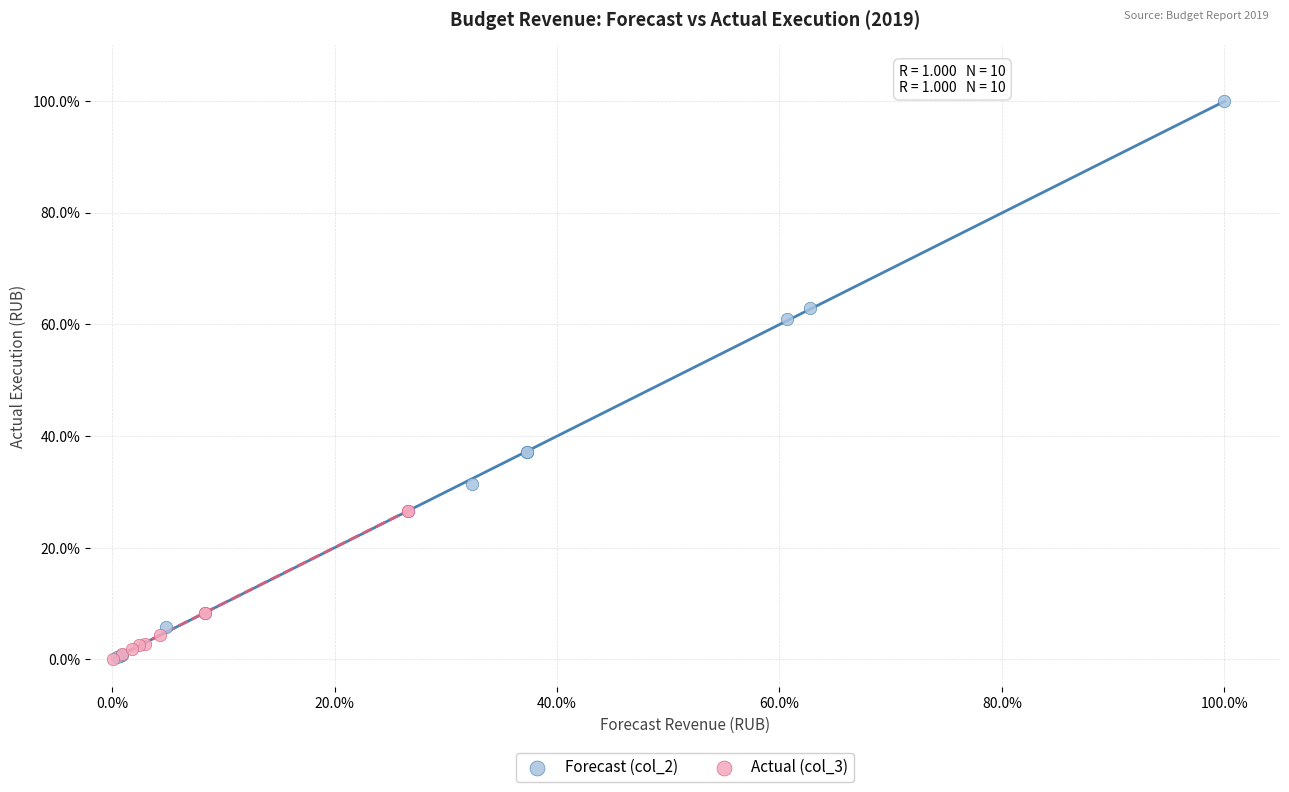

Which series has the largest Y range (max minus min)?

Forecast (col_2)